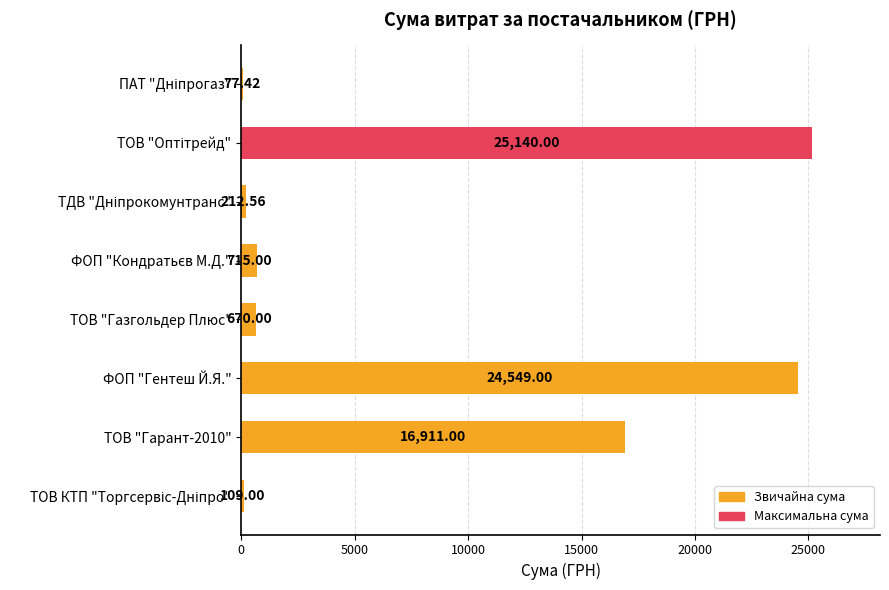

What is the change in value from ТОВ "Газгольдер Плюс" to ФОП "Гентеш Й.Я."?

+23879.0